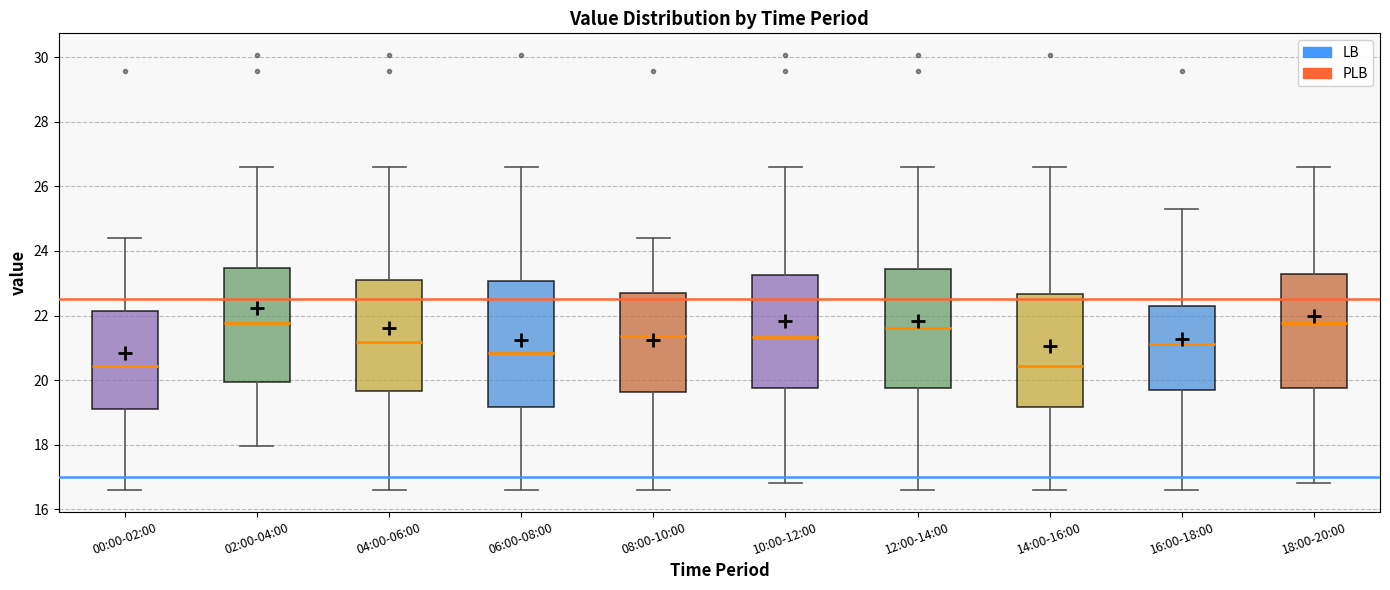

Reading left to right, read every box against the y-axis: the position of its median line, the range the box covers, and the ends of its whiskers. The values are not printed on the chart, so give them approximately, as read against the axis.

00:00-02:00: median 20.4, box 19.0 to 22.2, whiskers 16.6 to 24.4
02:00-04:00: median 21.8, box 20.0 to 23.4, whiskers 18.0 to 26.6
04:00-06:00: median 21.2, box 19.6 to 23.2, whiskers 16.6 to 26.6
06:00-08:00: median 20.8, box 19.2 to 23.0, whiskers 16.6 to 26.6
08:00-10:00: median 21.4, box 19.6 to 22.6, whiskers 16.6 to 24.4
10:00-12:00: median 21.4, box 19.8 to 23.2, whiskers 16.8 to 26.6
12:00-14:00: median 21.6, box 19.8 to 23.4, whiskers 16.6 to 26.6
14:00-16:00: median 20.4, box 19.2 to 22.6, whiskers 16.6 to 26.6
16:00-18:00: median 21.2, box 19.6 to 22.2, whiskers 16.6 to 25.4
18:00-20:00: median 21.8, box 19.8 to 23.2, whiskers 16.8 to 26.6